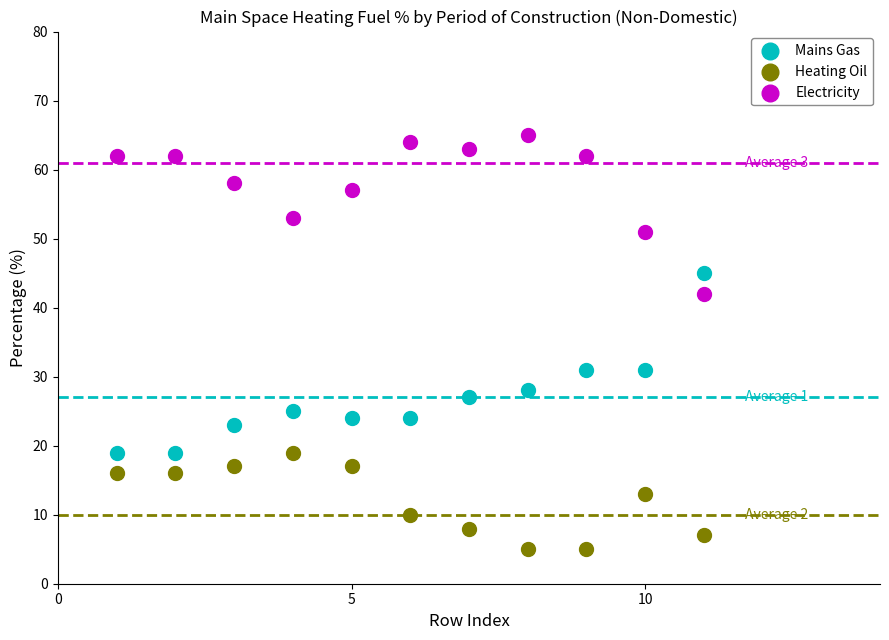

Which series contains the highest Y value?

Electricity